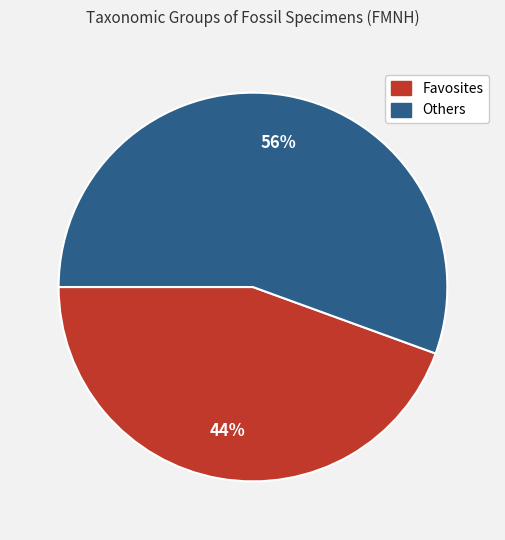

Do Favosites and Others together represent more than half of the pie?

Yes